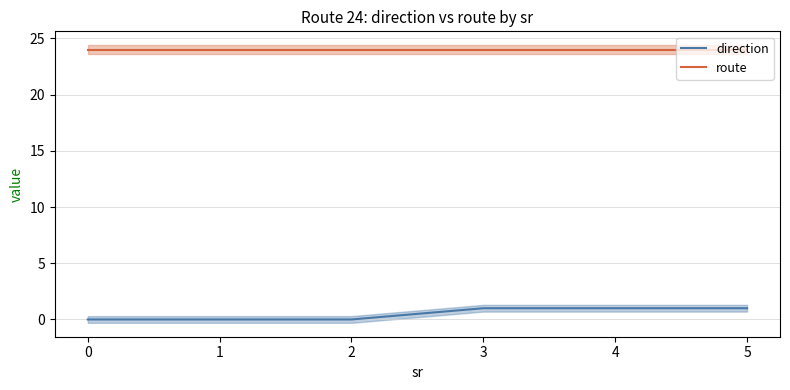

What is the total value across all series at 0?

24